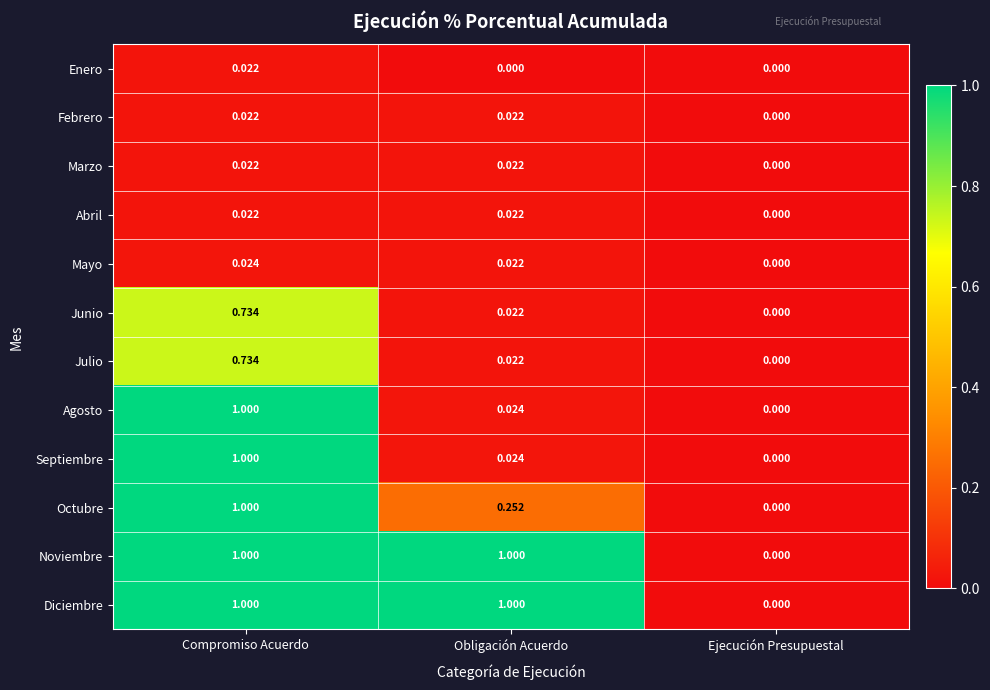

List the labels in order of Julio value, smallest first.

Ejecución Presupuestal, Obligación Acuerdo, Compromiso Acuerdo